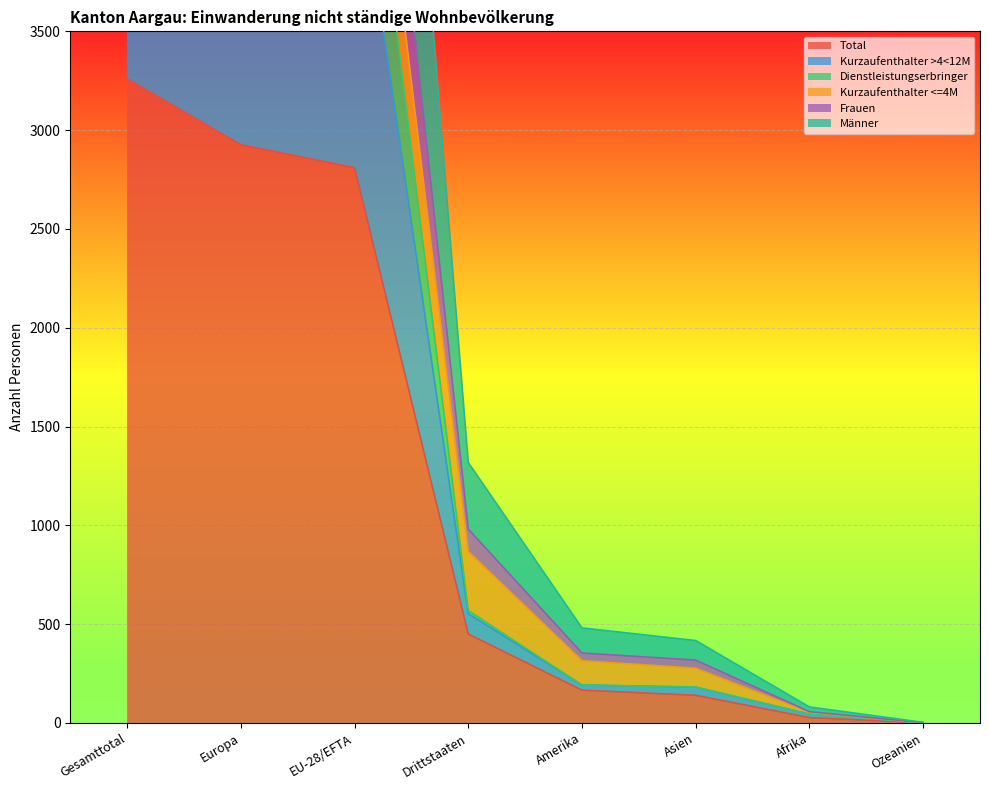

Is it true that Total equals 166 at Amerika?

True